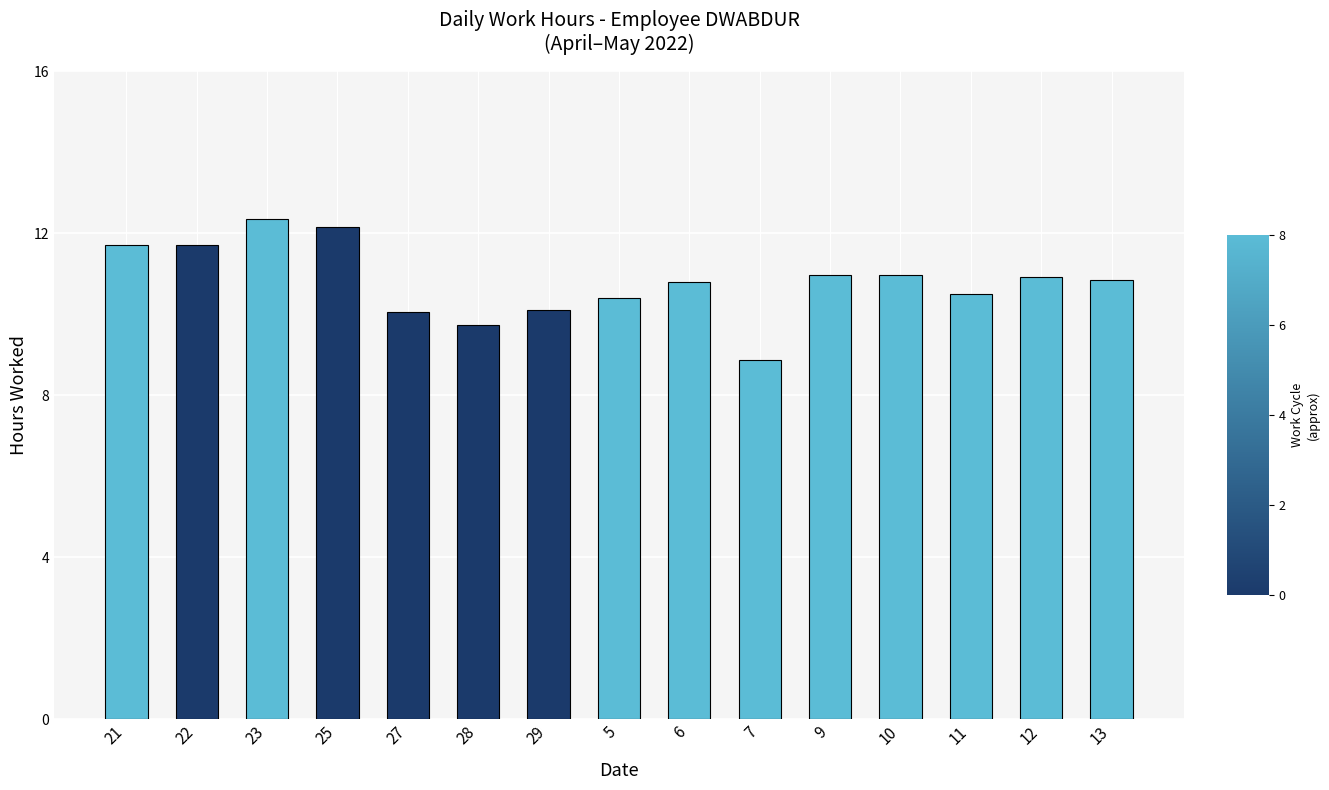

What is the sum of the values at 12 and 13?

21.8